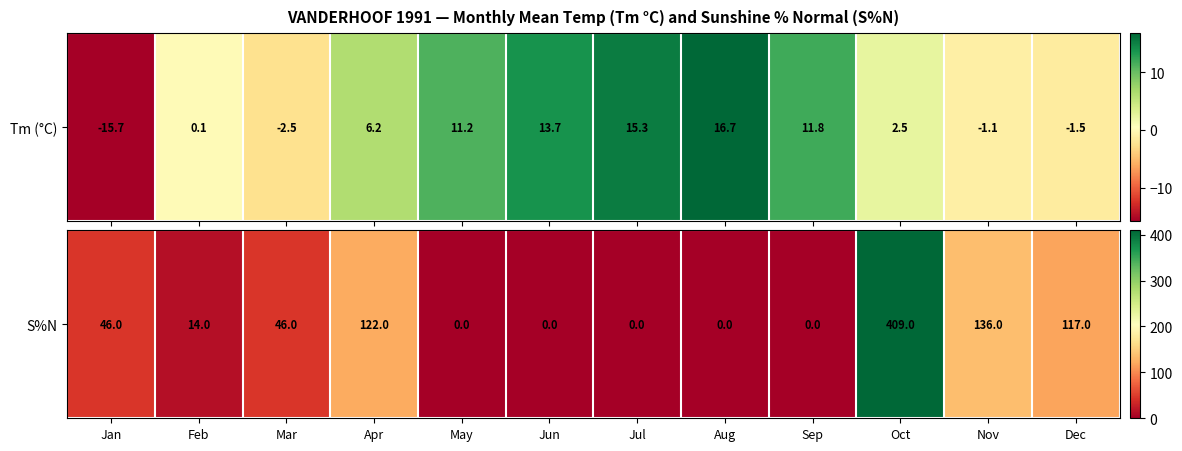

What is the difference between the maximum and minimum values?

409